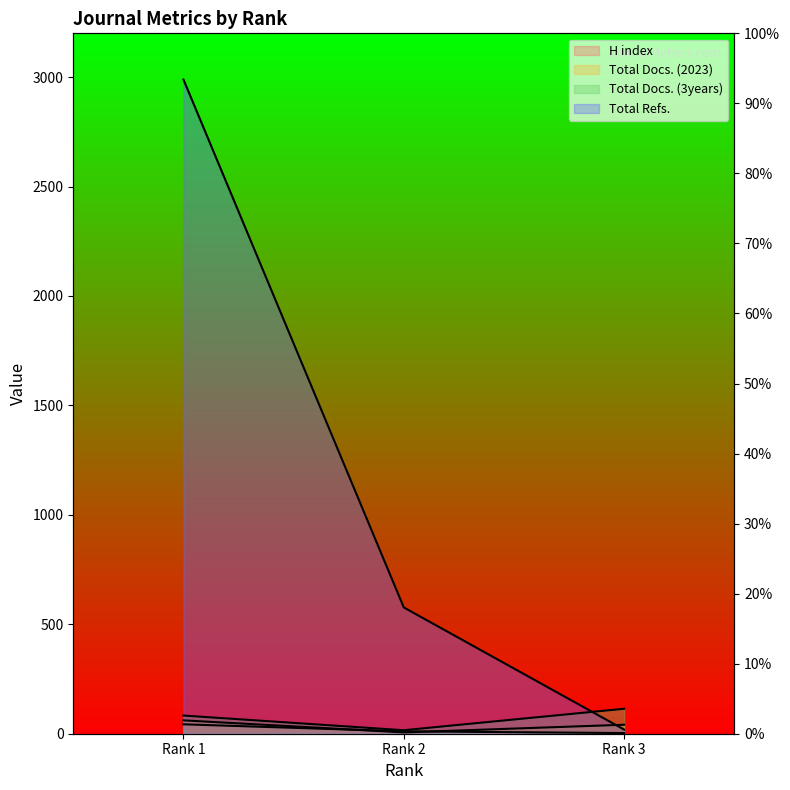

Which series changed the most between Rank 1 and Rank 3?

Total Refs.